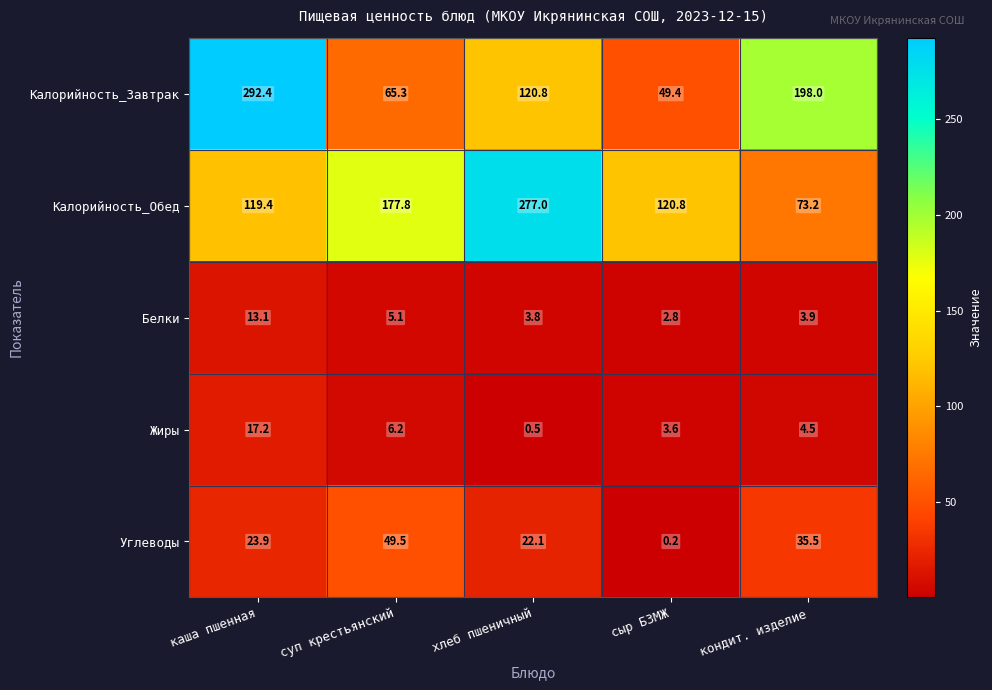

Rank the series at сыр БЗМЖ from highest to lowest value.

Калорийность_Обед, Калорийность_Завтрак, Жиры, Белки, Углеводы